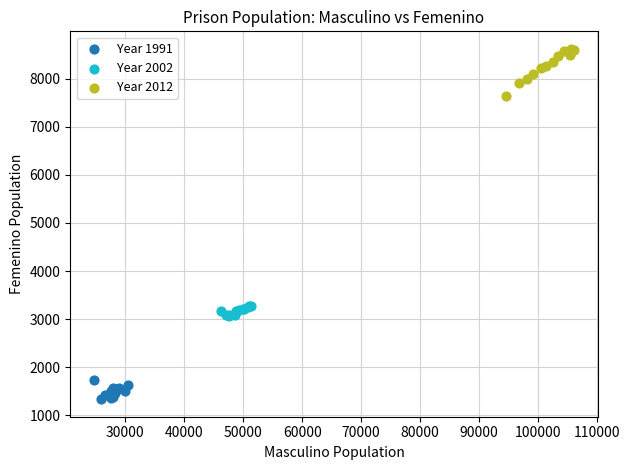

Which series reaches the maximum Y coordinate?

Year 2012